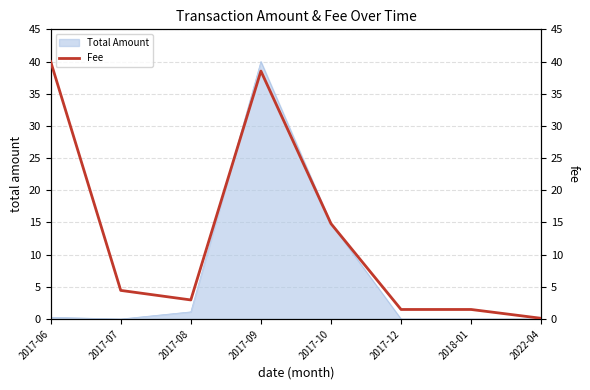

Reading left to right, extract all data points from this chart.

40.0	4.4	3.0	38.5	14.8	1.5	1.5	0.1